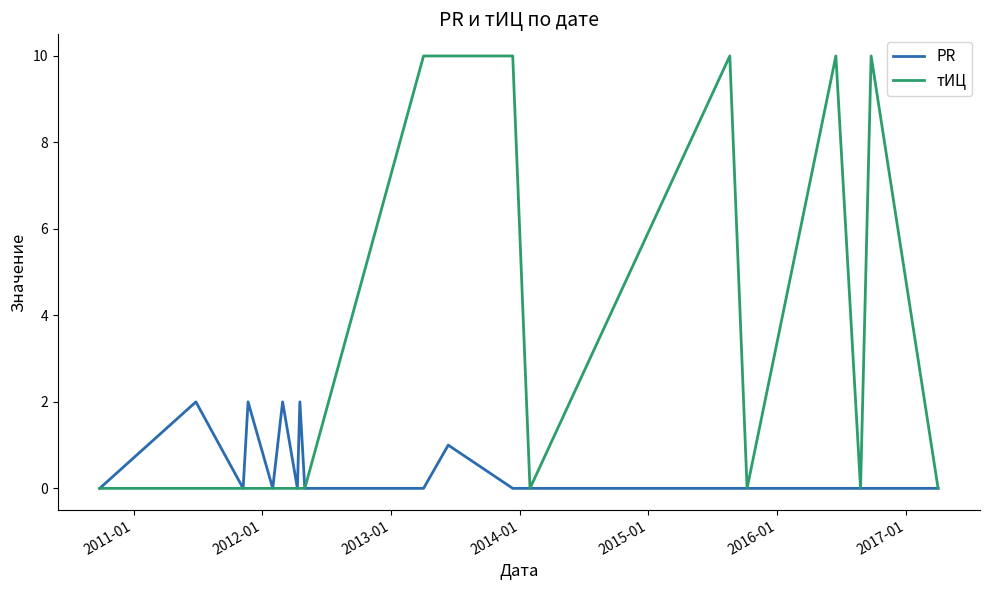

Which series has the largest range (max minus min)?

тИЦ